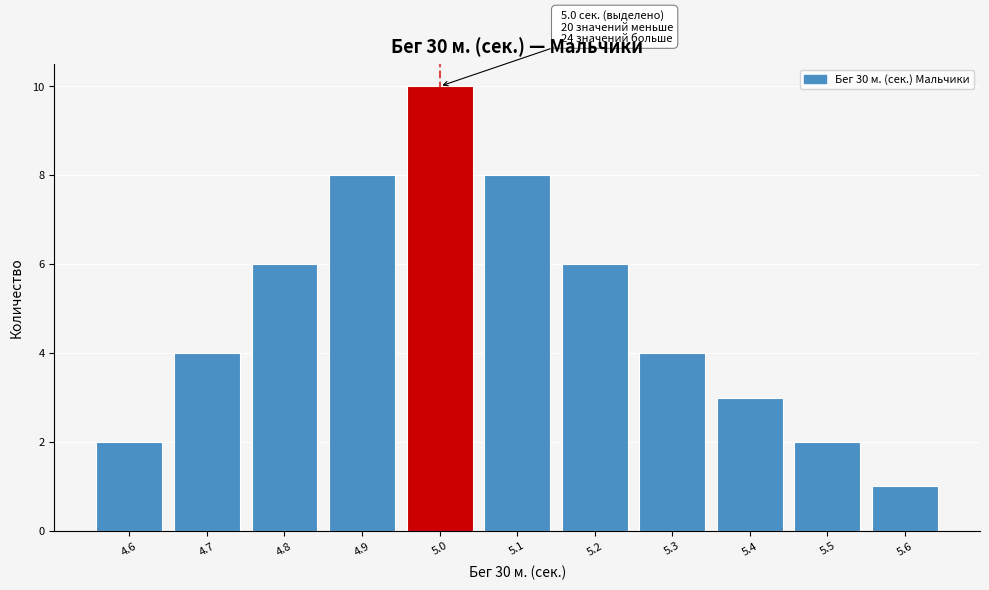

Reading left to right, extract all data points from this chart.

4.6=2	4.7=4	4.8=6	4.9=8	5.0=10	5.1=8	5.2=6	5.3=4	5.4=3	5.5=2	5.6=1